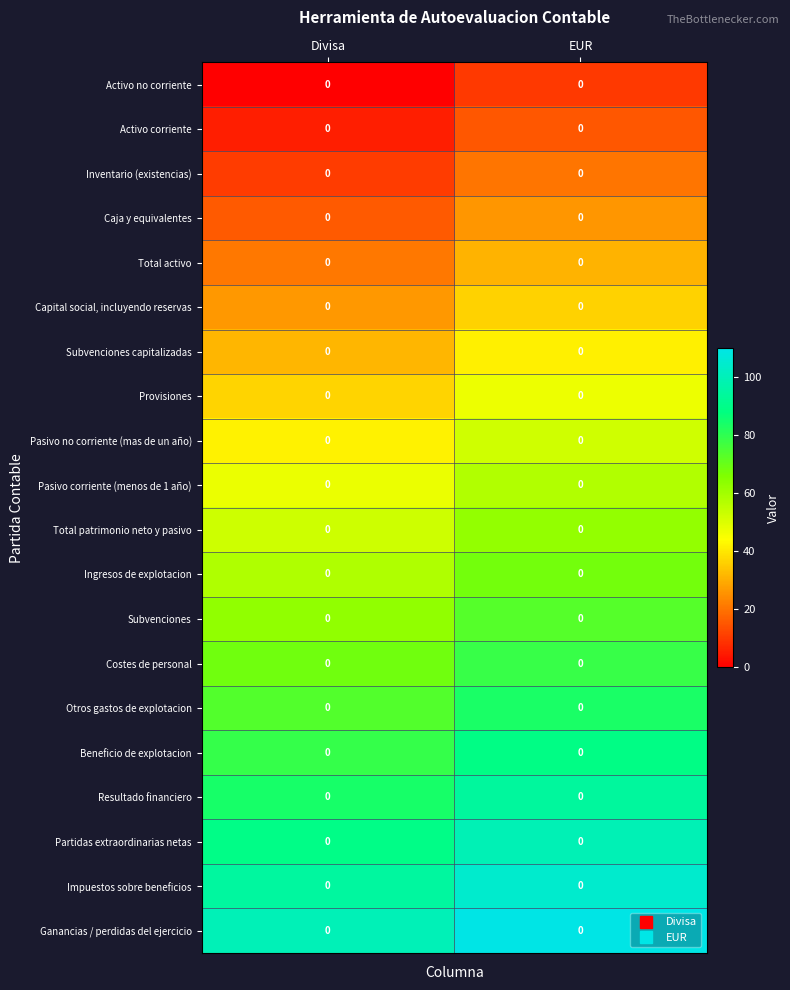

Which label corresponds to the smallest value in the chart?

Divisa